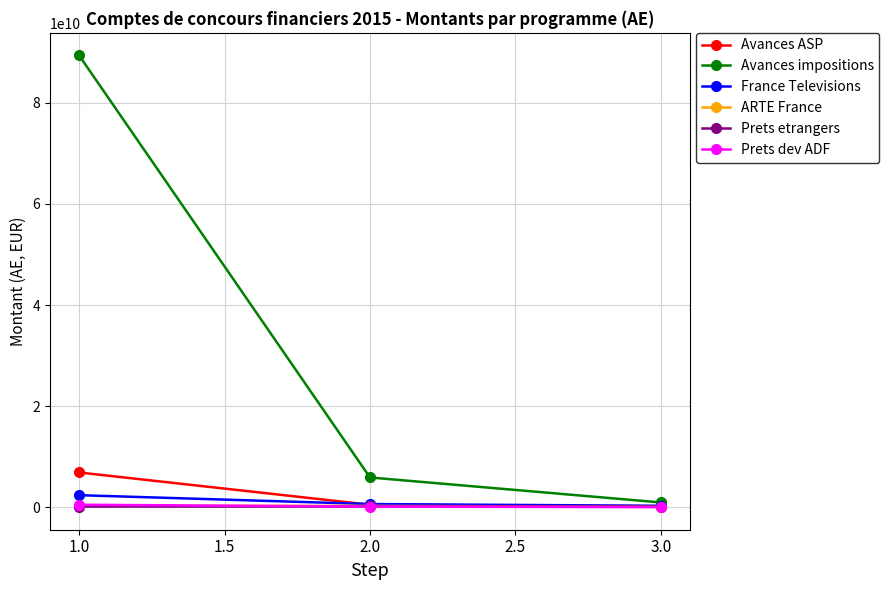

At which category is the sum across all series the highest?

1.0